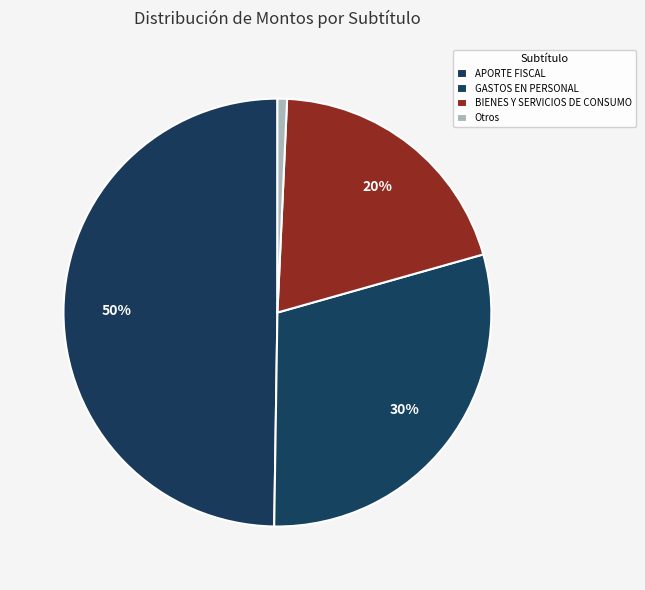

To the nearest percent, what portion does GASTOS EN PERSONAL represent?

30%